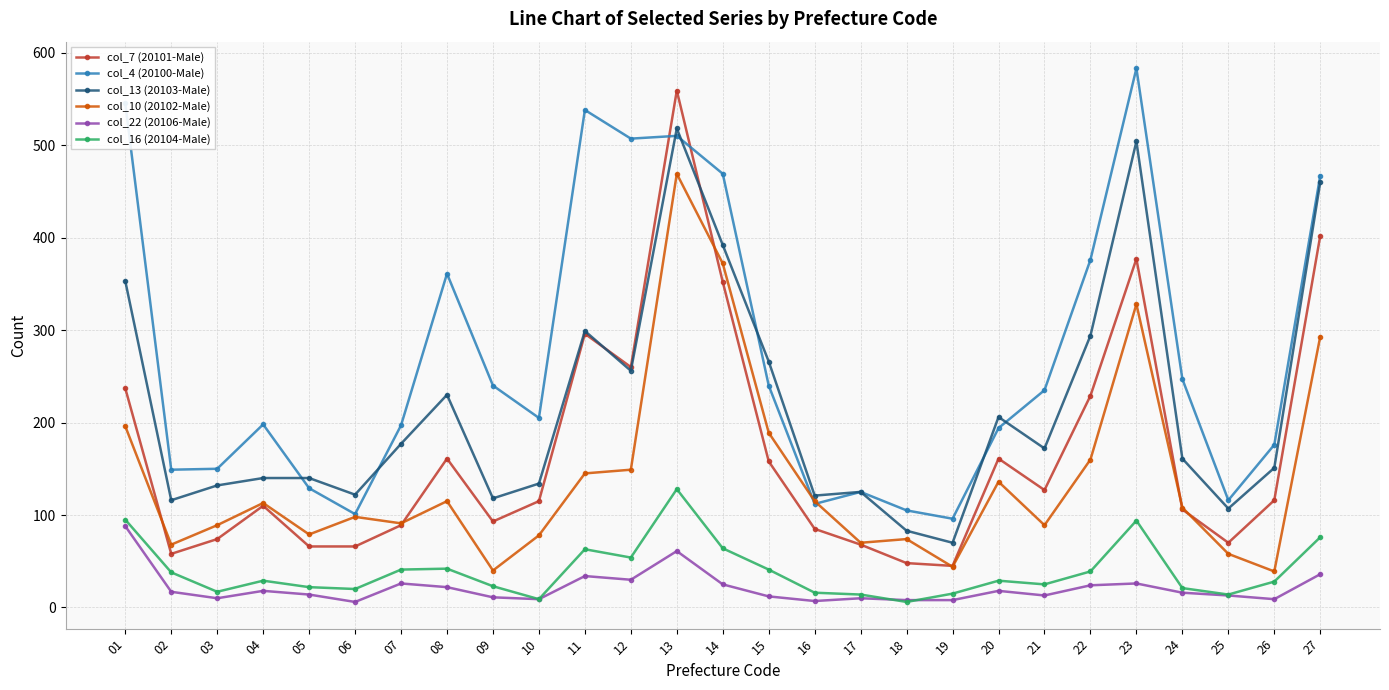

In col_10 (20102-Male), how many points are lower than both neighbors (excluding endpoints)?

8